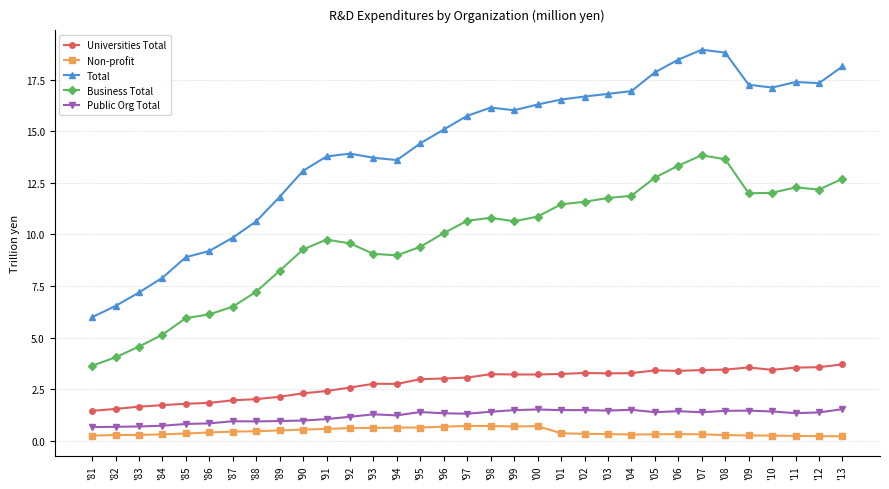

What is the lowest value of the Universities Total series?

1.4